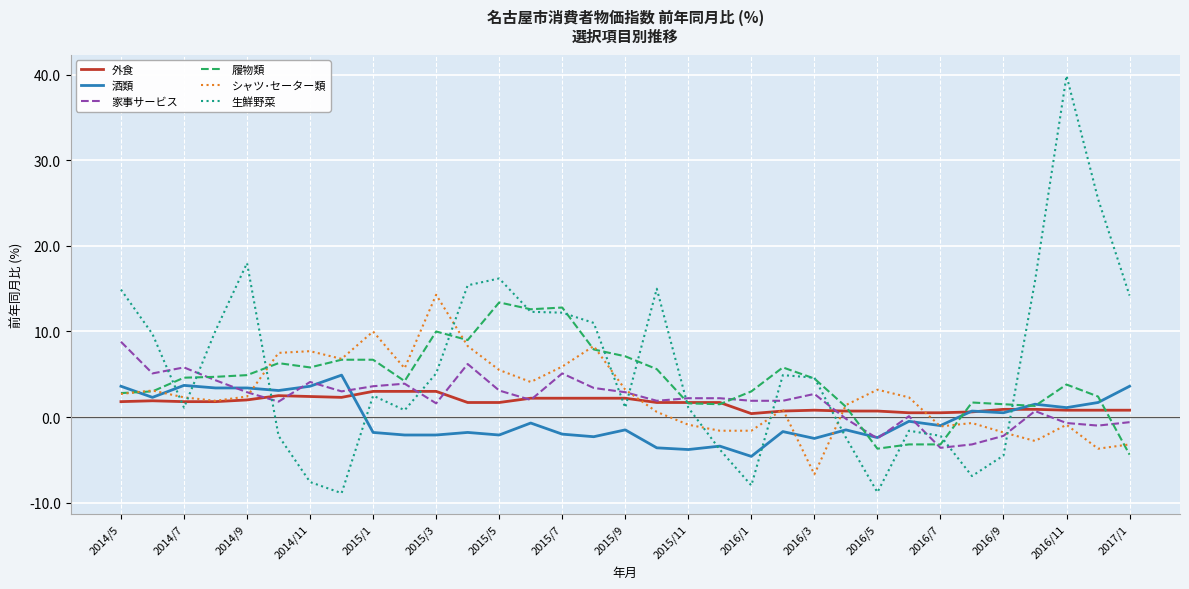

After their last crossing, which series has the higher values: 生鮮野菜 or 家事サービス?

生鮮野菜